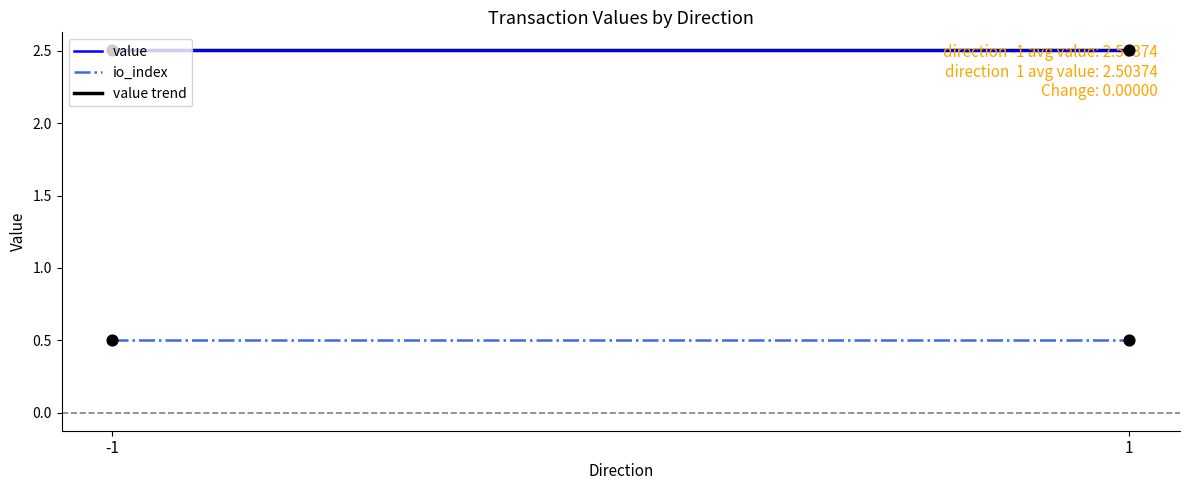

Which series has the largest total across all categories?

value